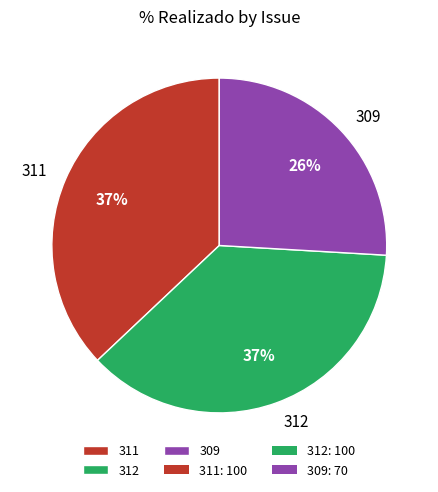

Which slice is the smallest?

309